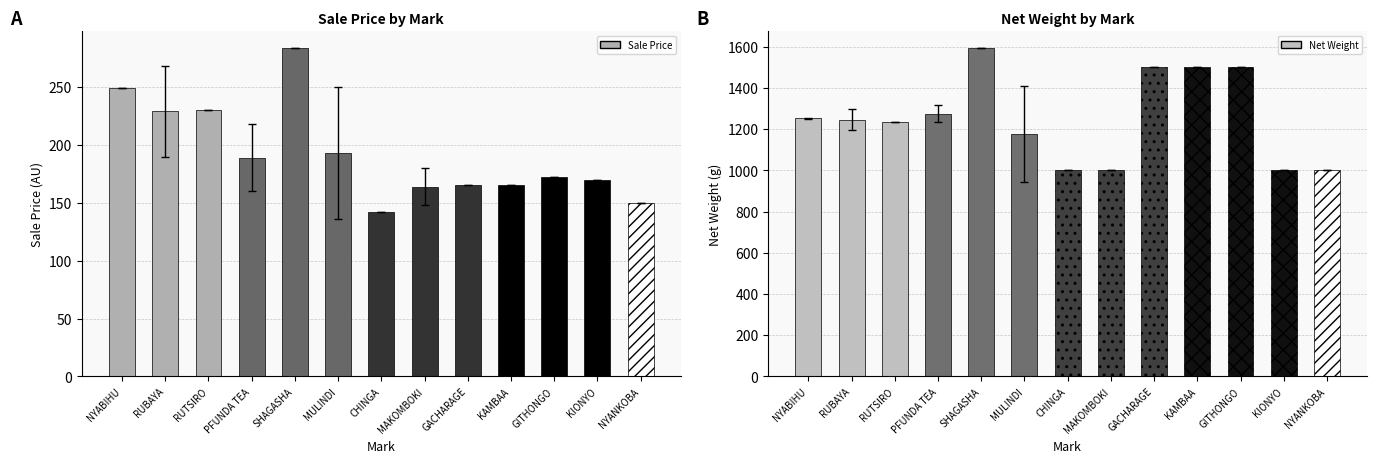

What position from the right is RUTSIRO?

11